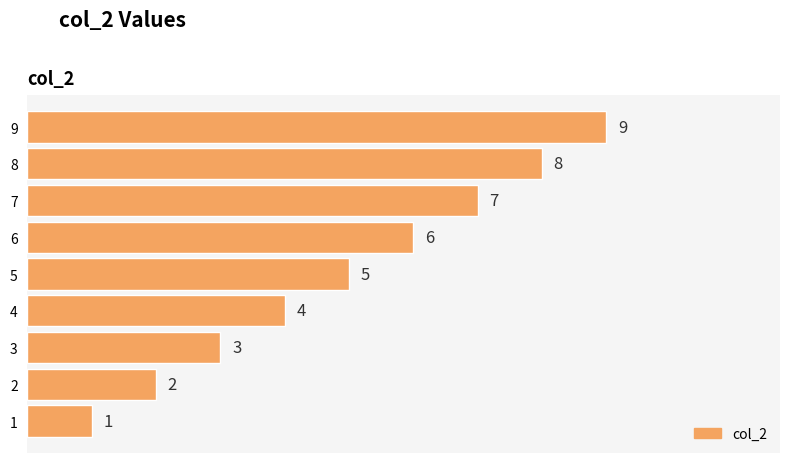

What is the ratio of the value at 5 to the value at 6?

0.8